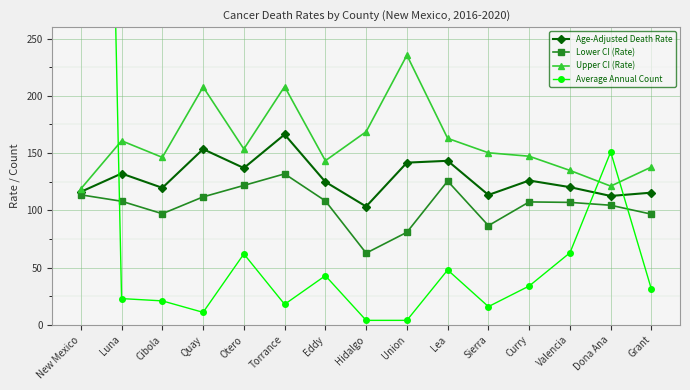

True or false: Age-Adjusted Death Rate has a value of 38.7 at Otero.

False